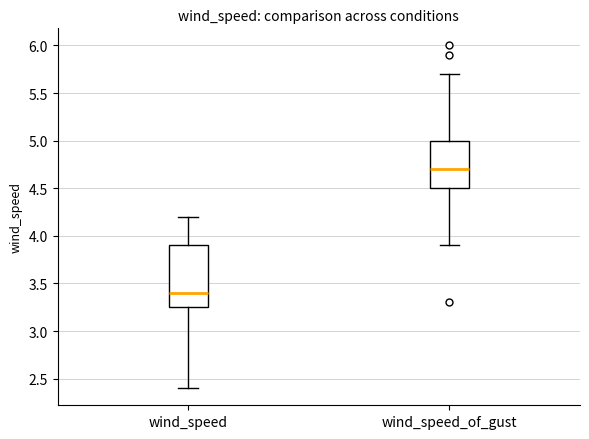

Which box's median line is the highest?

wind_speed_of_gust